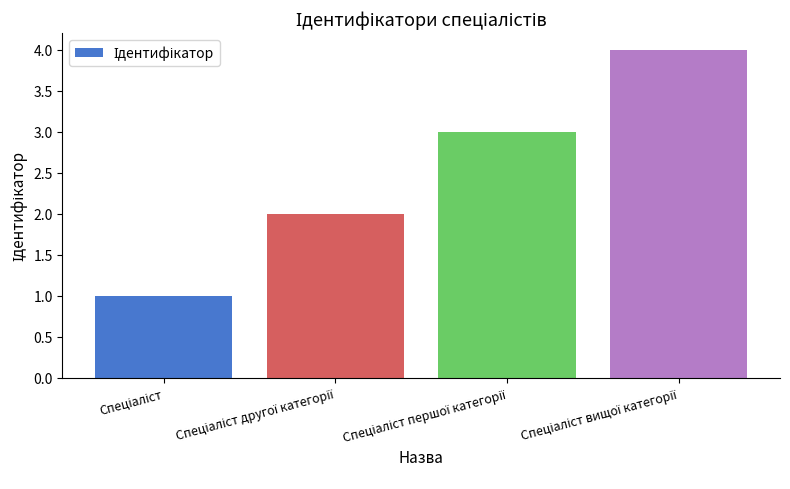

What is the difference between the maximum and minimum values?

3